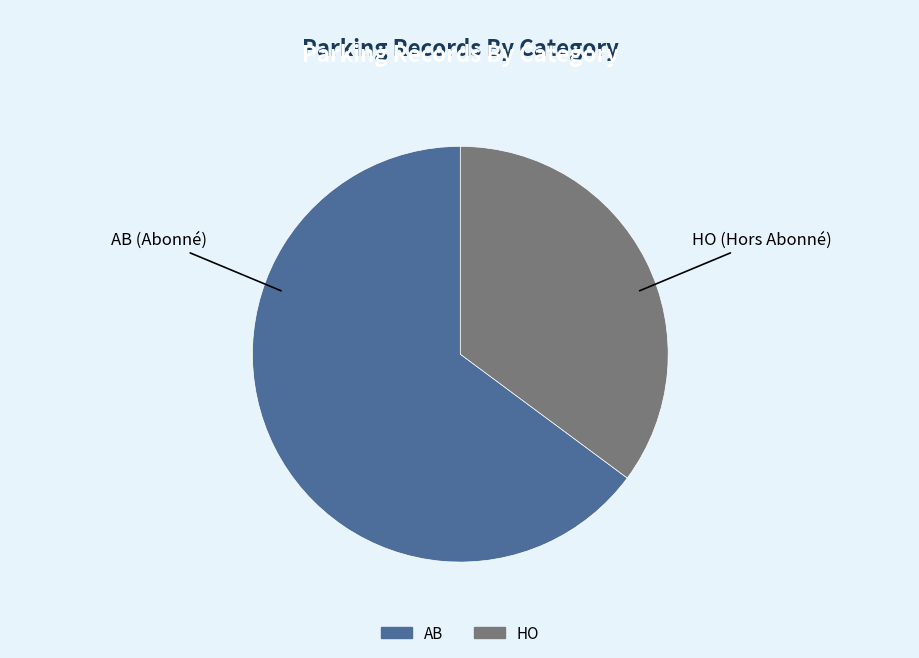

Is the sum of HO and AB greater than half?

Yes